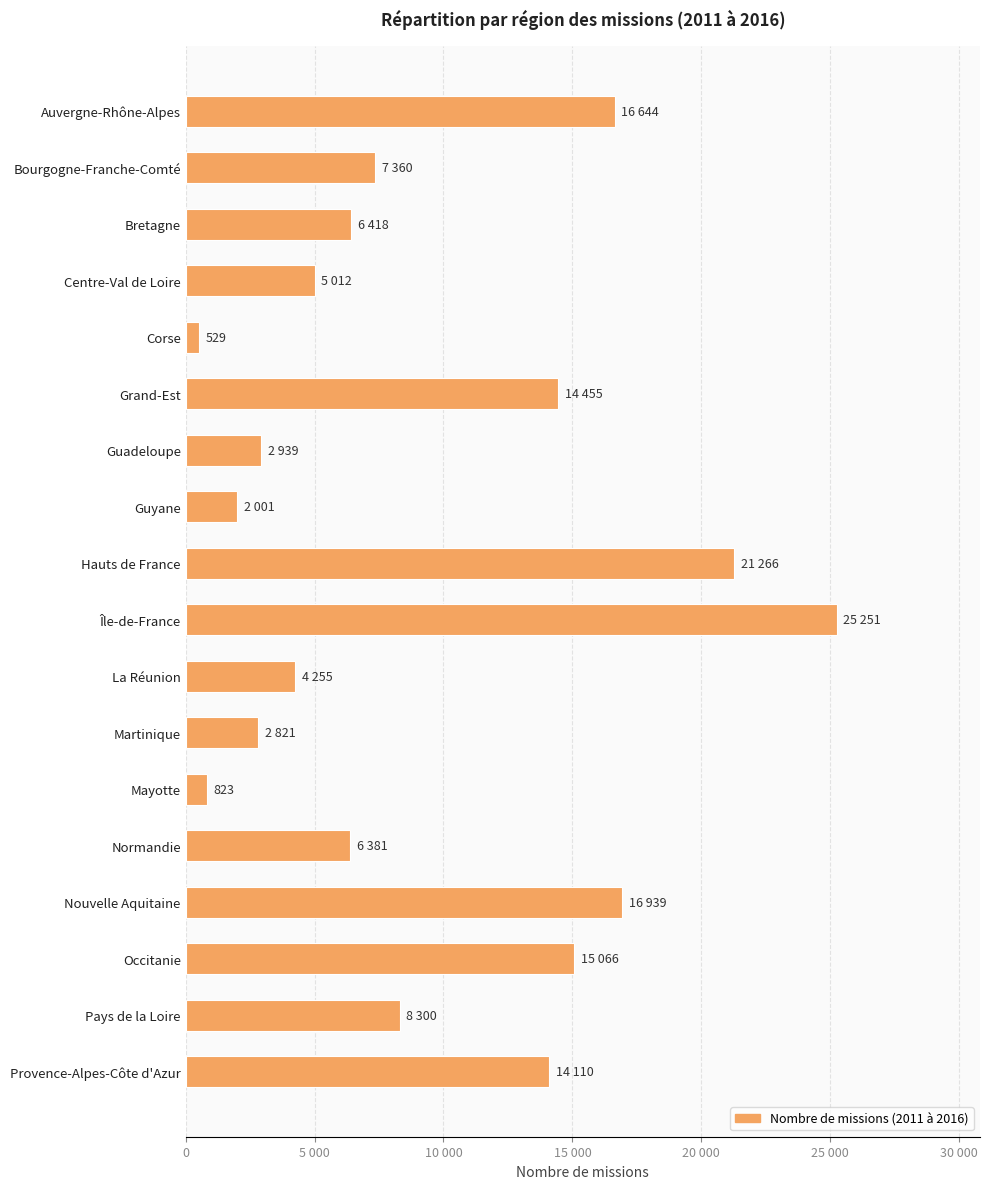

Are the bars horizontal?

Yes